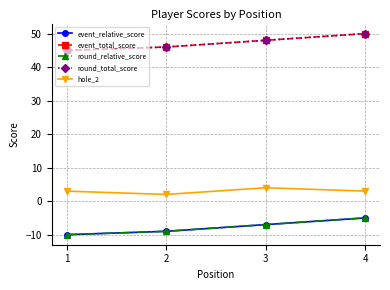

The value of round_total_score at 1 is 10. True or false?

False